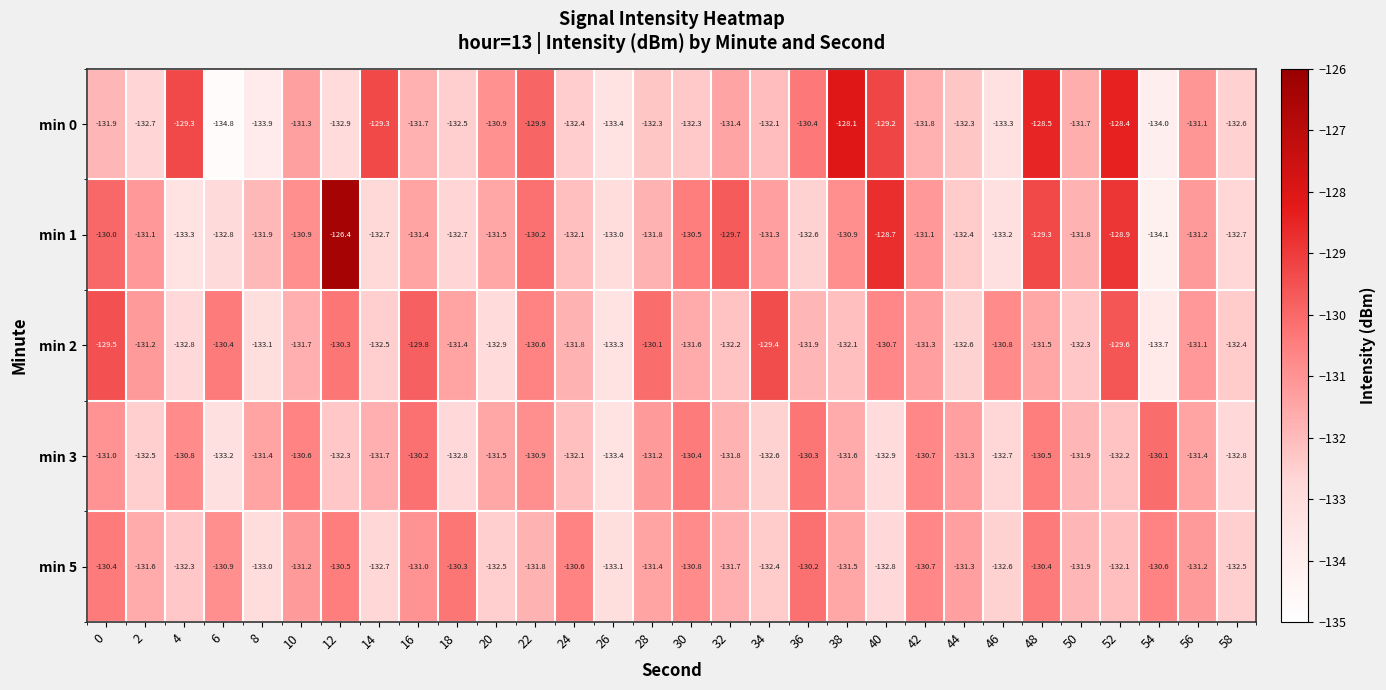

Which series has the widest spread of values?

min 1